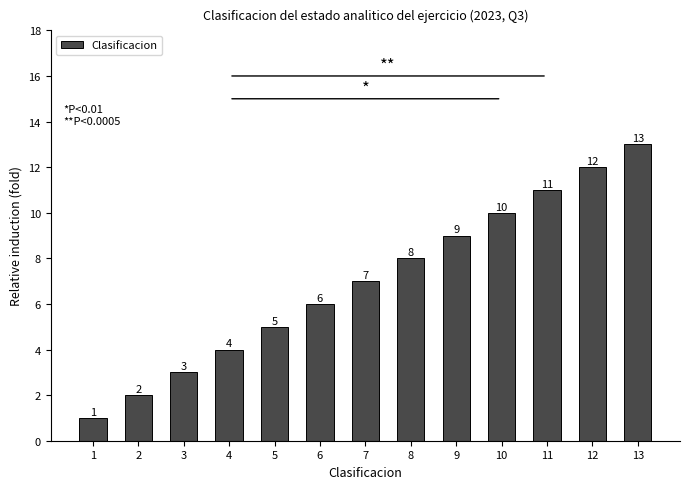

Which label corresponds to the largest value in the chart?

13